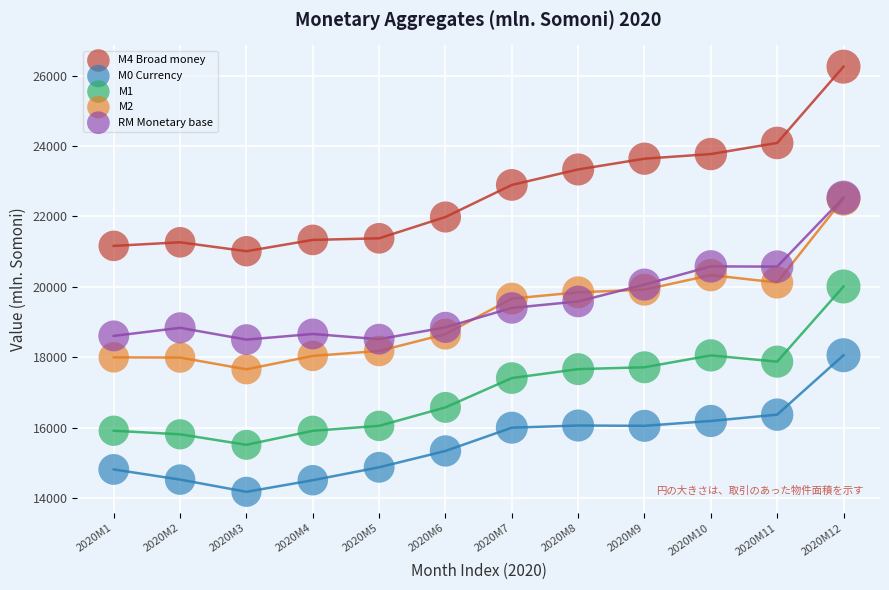

Which series has the largest Y range (max minus min)?

M4 Broad money